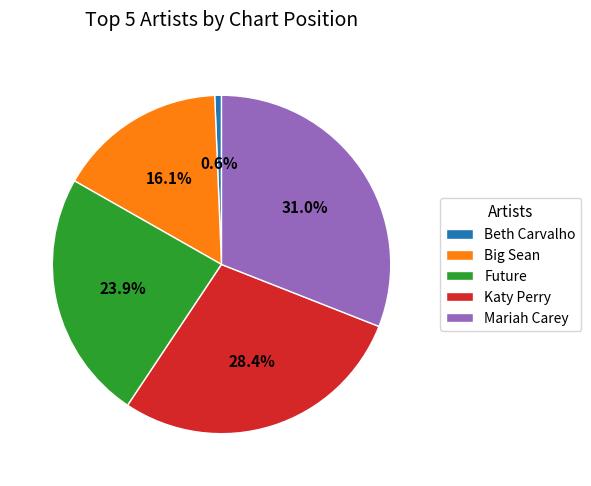

Is Big Sean the majority of the pie?

No